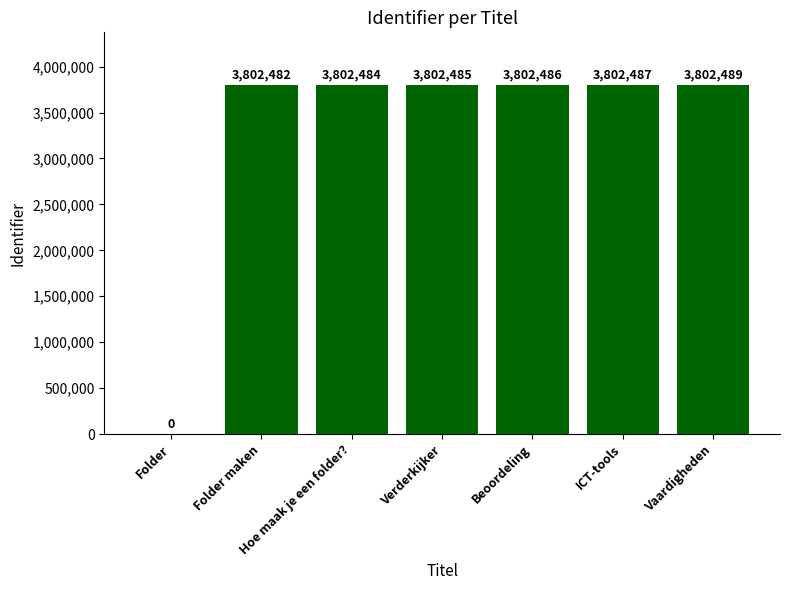

Between Hoe maak je een folder? and Beoordeling, which is larger?

Beoordeling